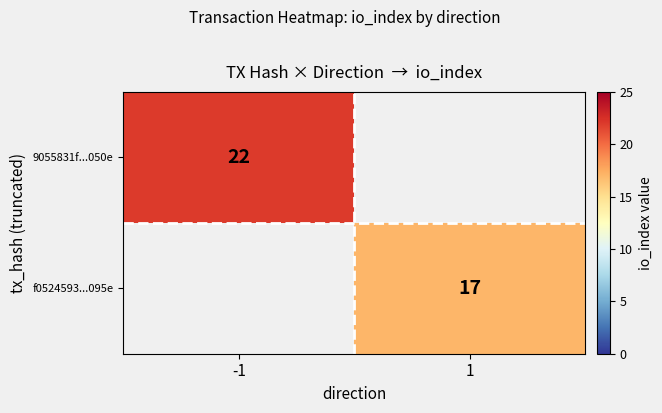

The value of f0524593...095e at 1 is 23. True or false?

False